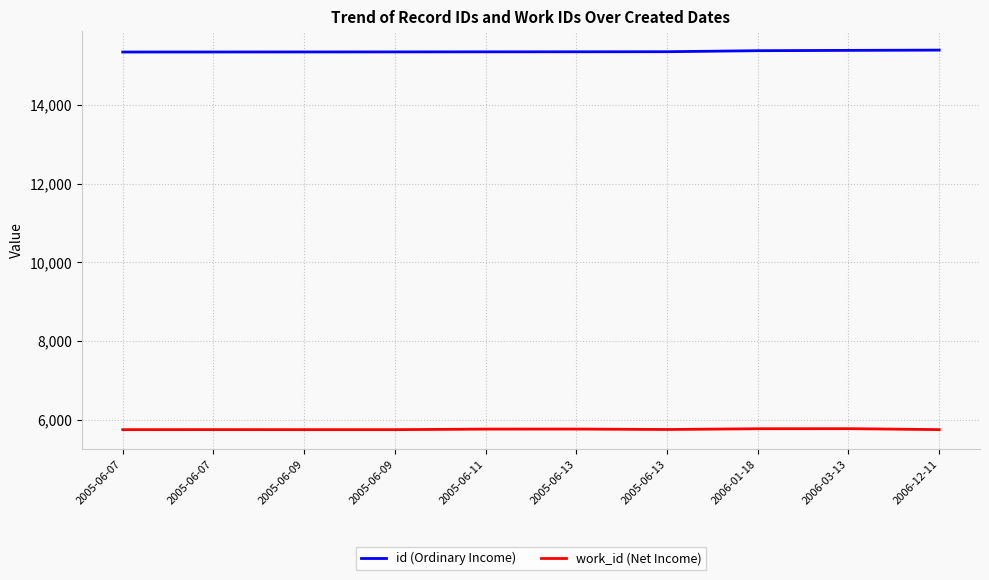

Rank the series by their average value, from highest to lowest.

id (Ordinary Income), work_id (Net Income)